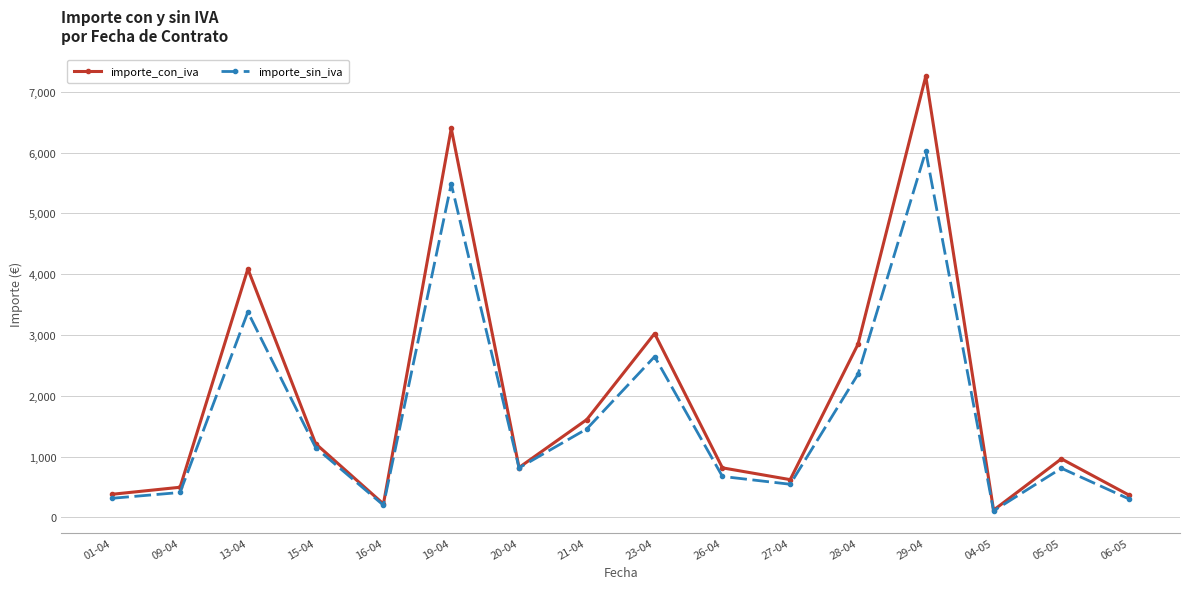

Where is importe_con_iva nearest to the value 3688?

13-04